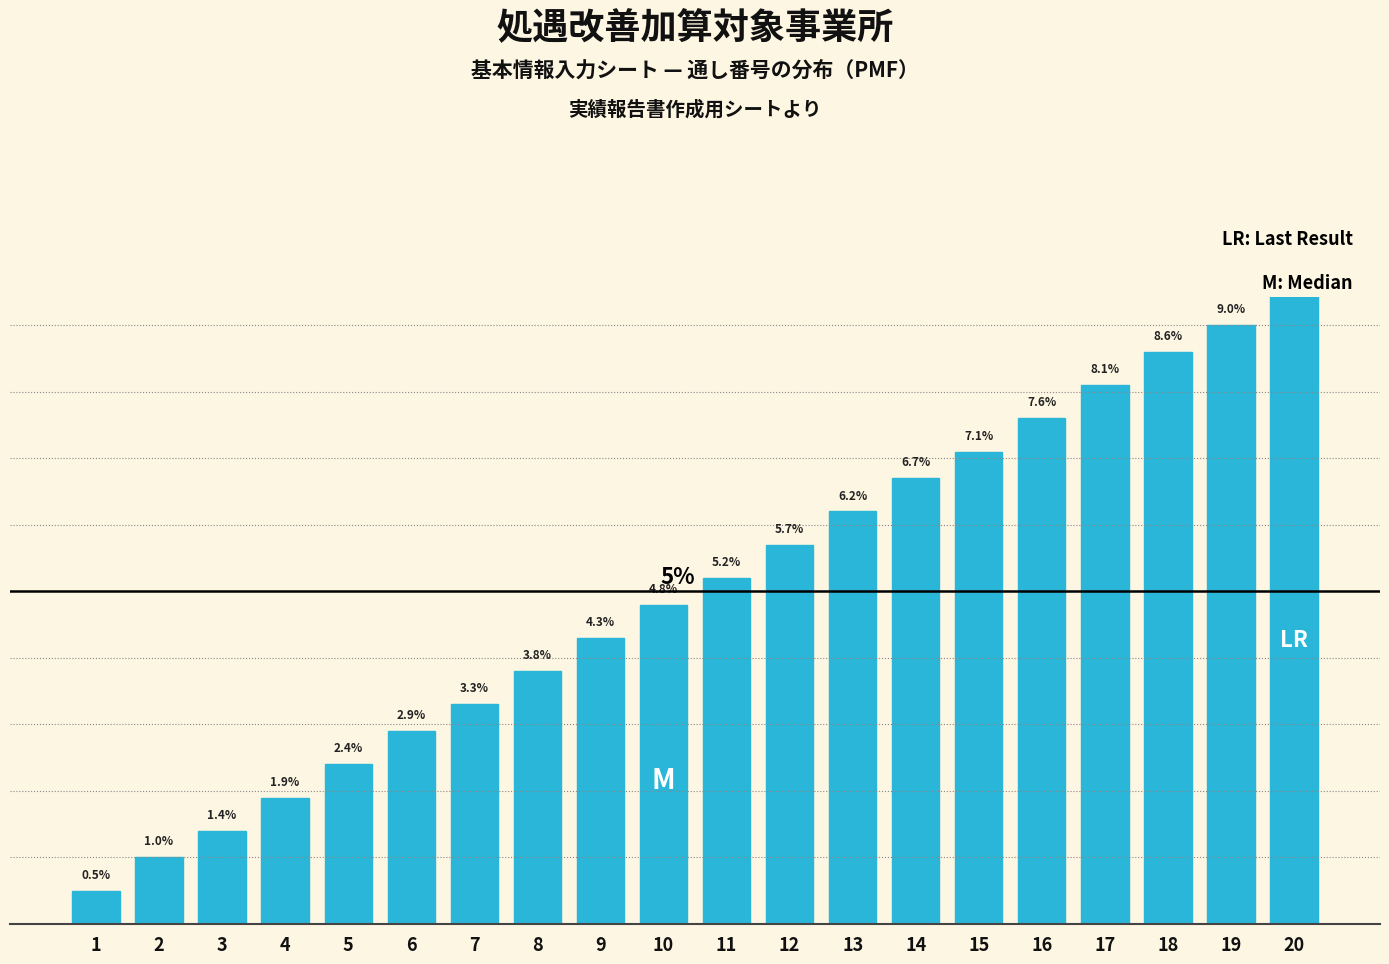

List the labels in order of value, smallest first.

1, 2, 3, 4, 5, 6, 7, 8, 9, 10, 11, 12, 13, 14, 15, 16, 17, 18, 19, 20